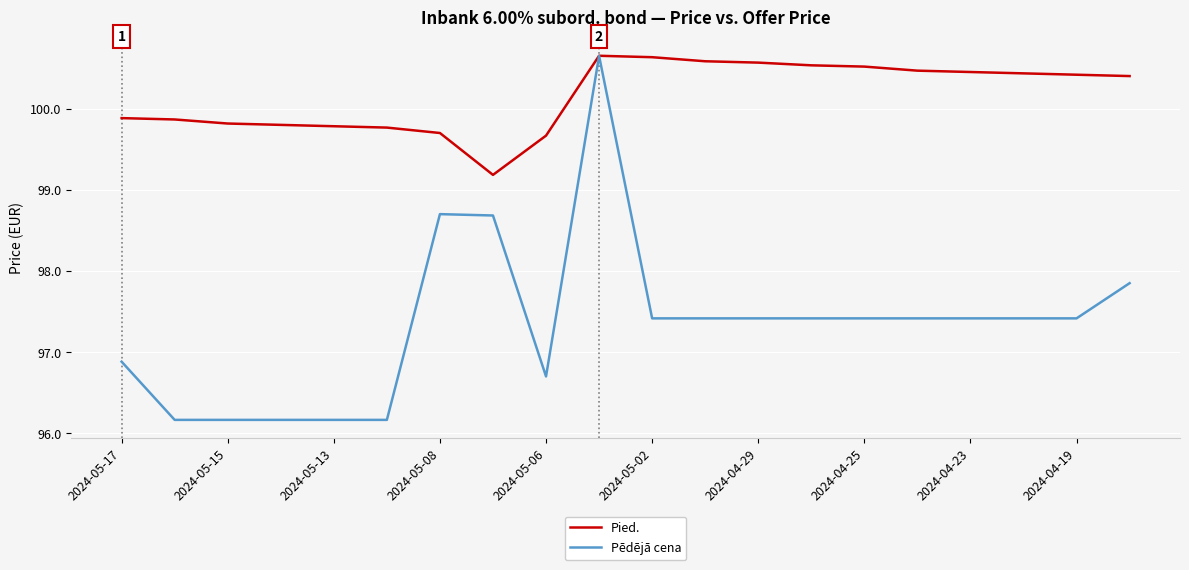

In Pied., how many points are higher than both neighbors (excluding endpoints)?

1